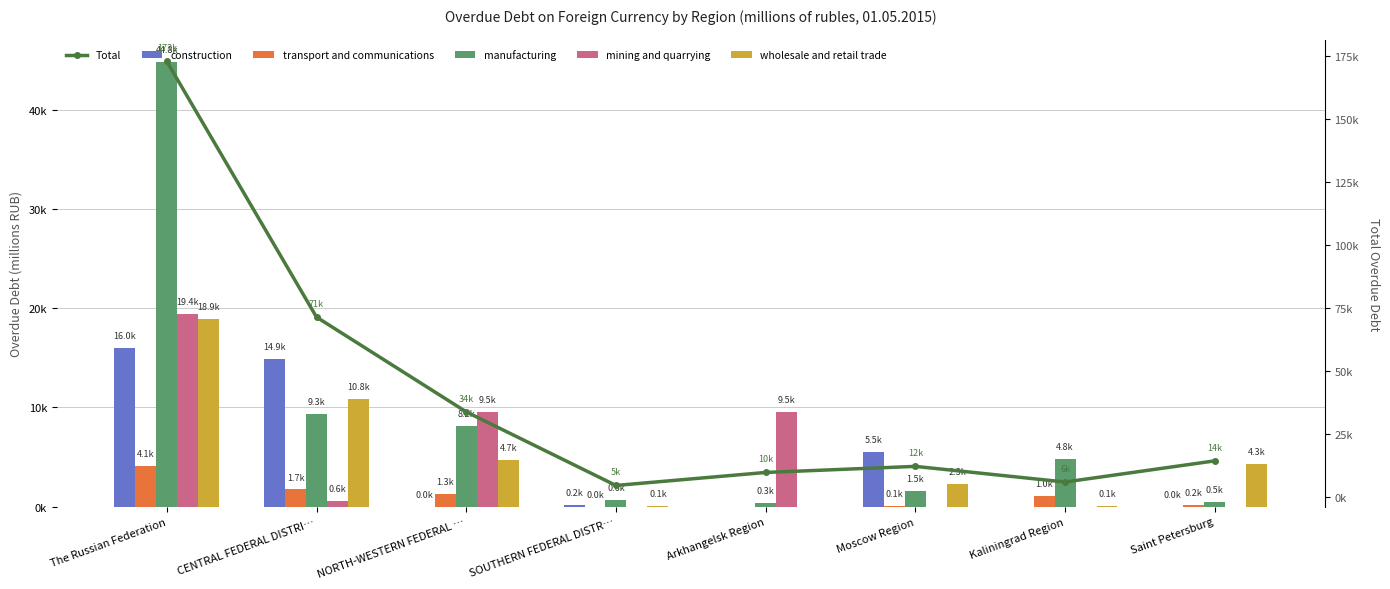

What is the maximum value shown in the chart?

172803